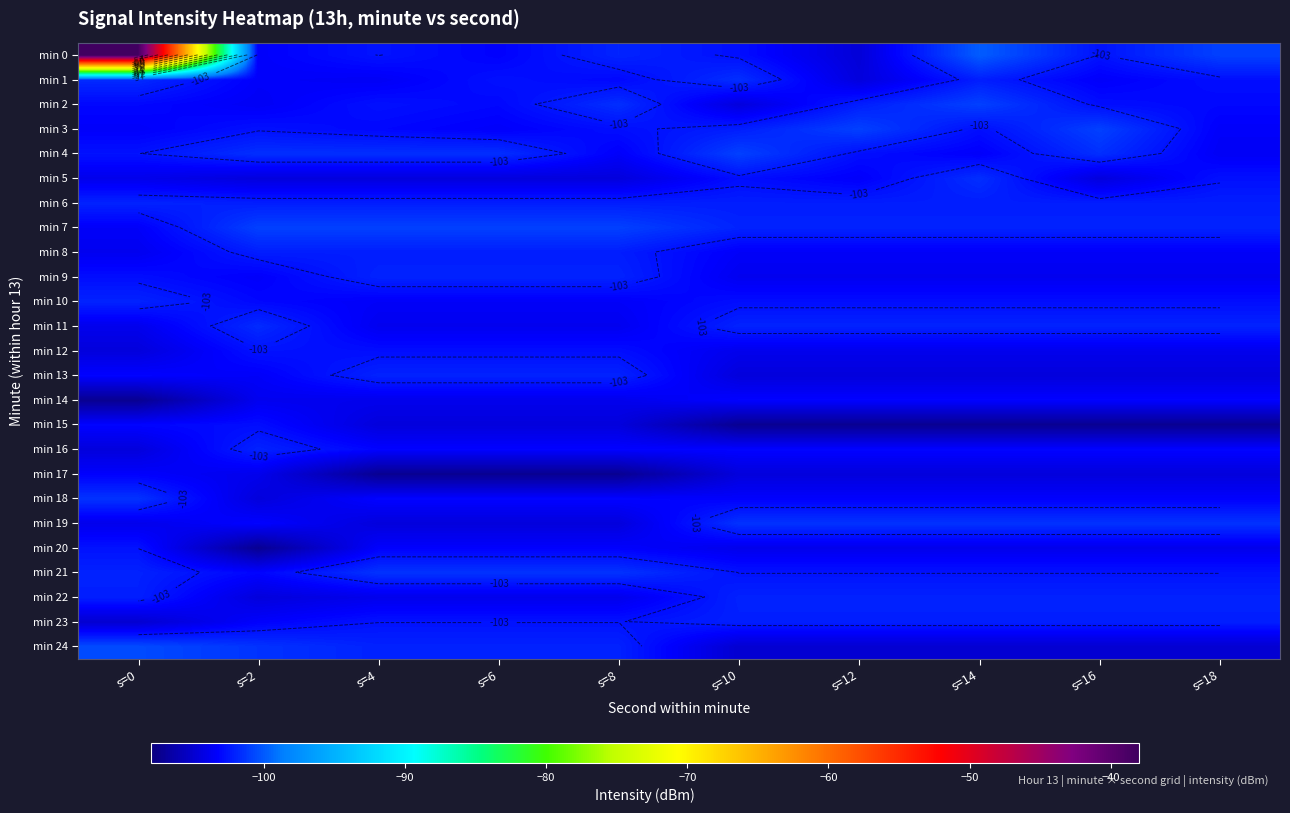

What is the difference between the maximum and minimum values in the min 4 series?

2.7